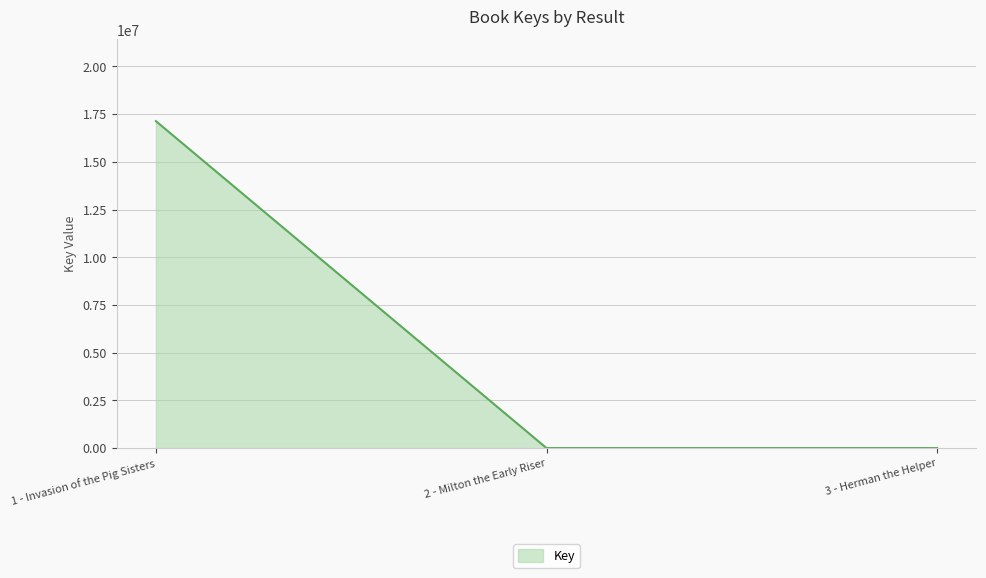

How many series are shown in this chart?

1